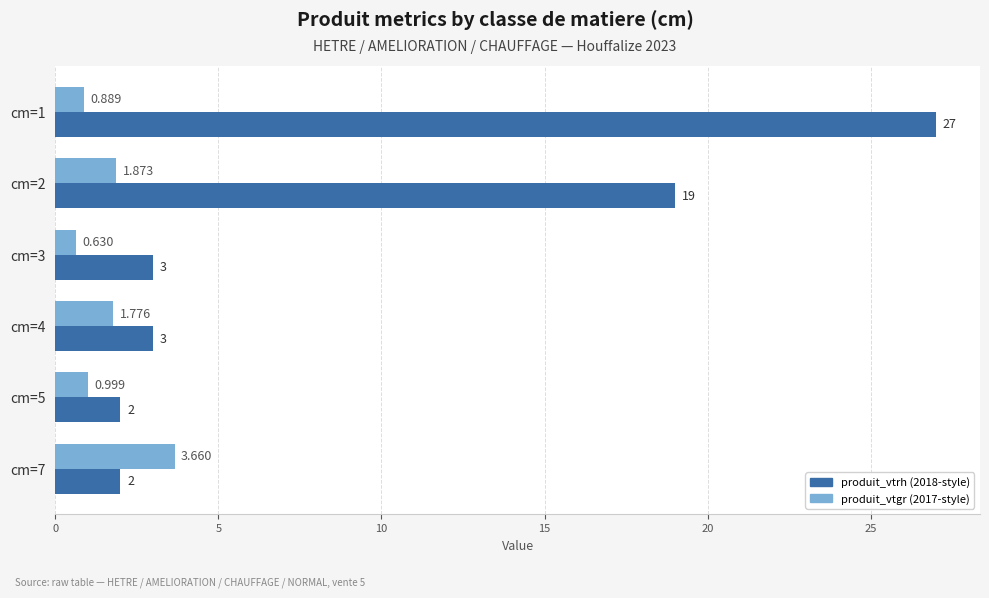

How many distinct data groups are displayed?

2